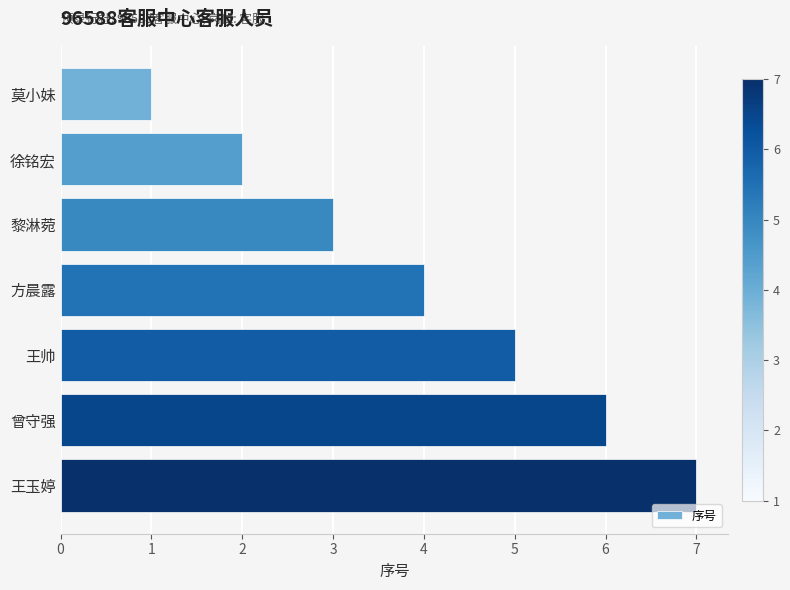

Rank the categories by value from highest to lowest.

王玉婷, 曾守强, 王帅, 方晨露, 黎淋菀, 徐铭宏, 莫小妹